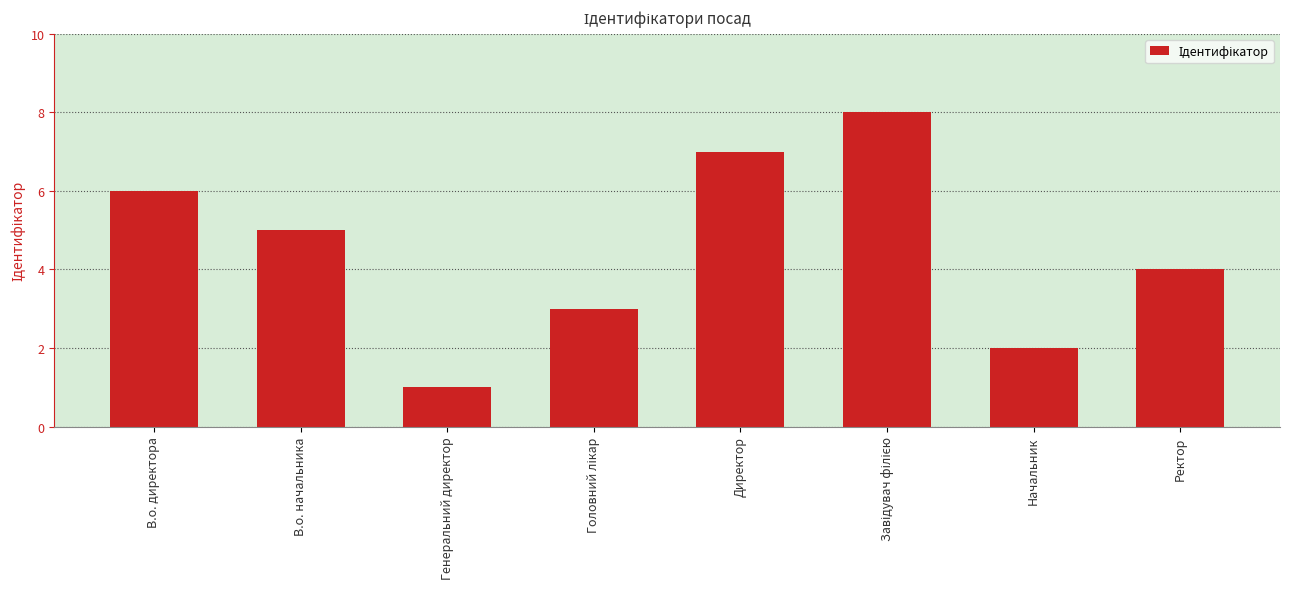

What is the difference between the maximum and minimum values?

7